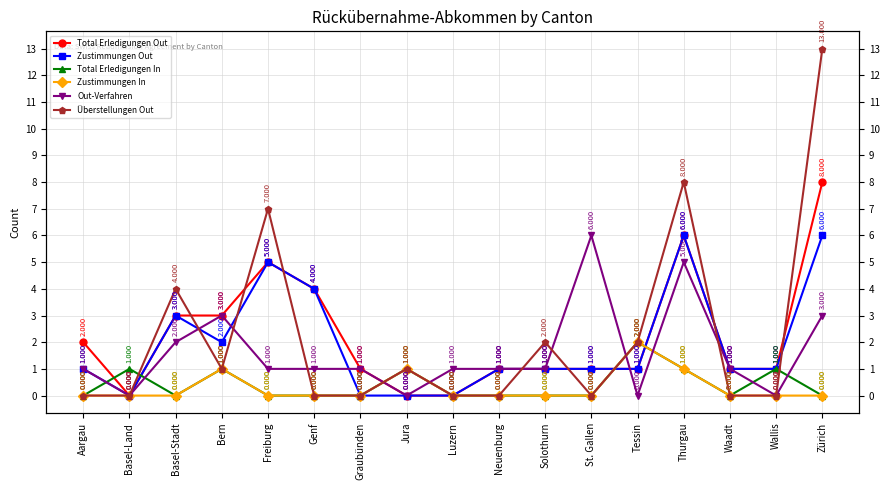

At which label is Total Erledigungen Out closest to 4?

Genf